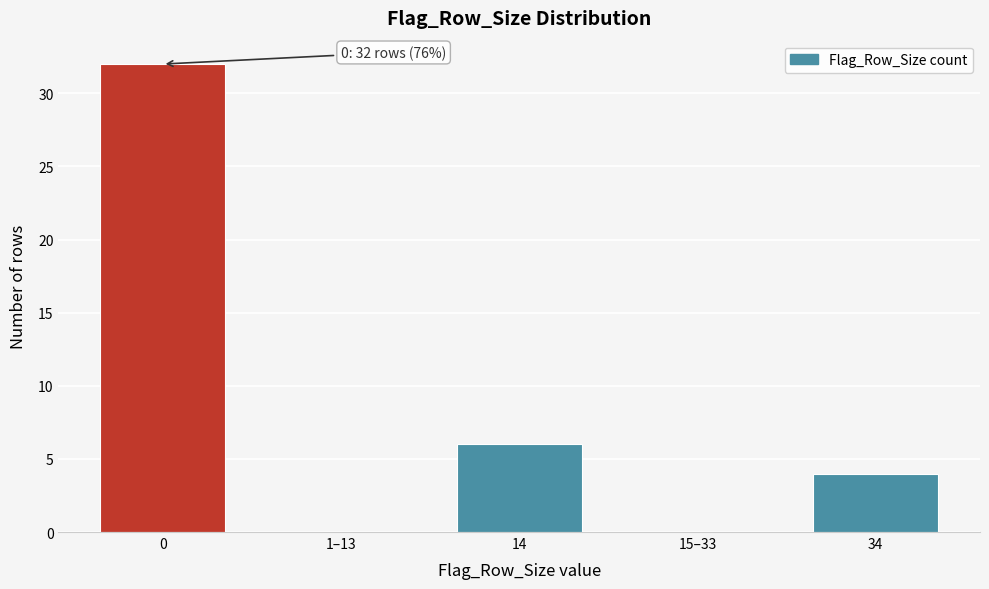

Reading left to right, list all the values displayed in this chart.

0=32	1–13=0	14=6	15–33=0	34=4